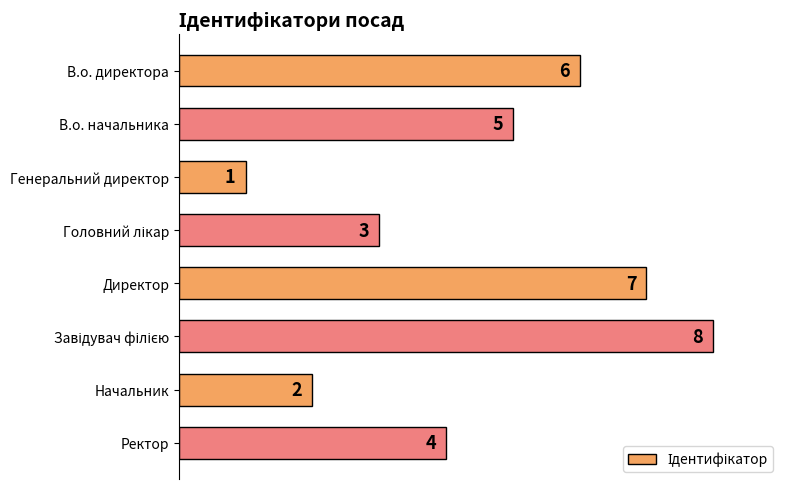

Does the chart contain any negative values?

No